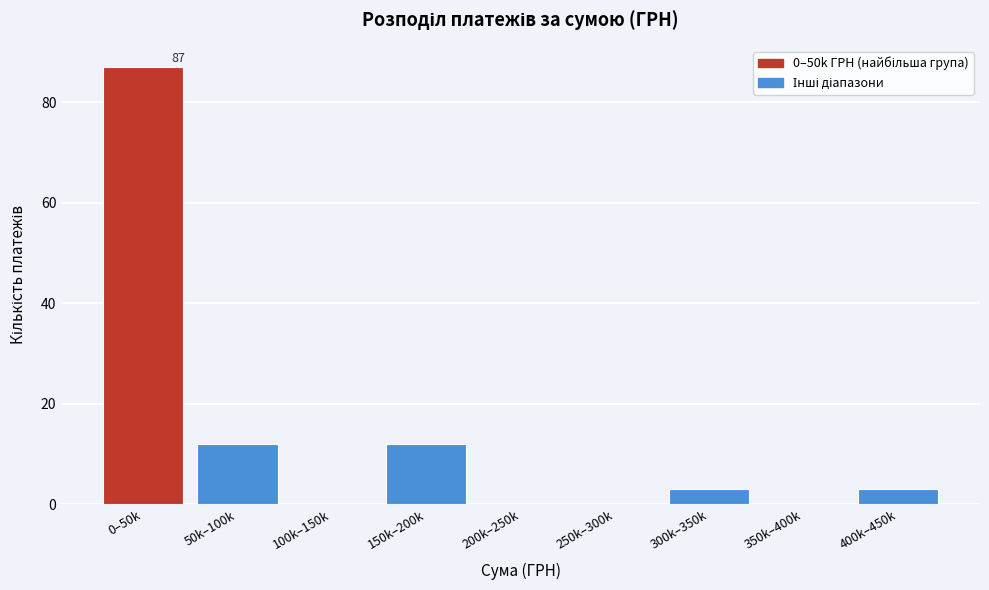

Reading left to right, extract all data points from this chart.

0–50k=87	50k–100k=12	100k–150k=0	150k–200k=12	200k–250k=0	250k–300k=0	300k–350k=3	350k–400k=0	400k–450k=3